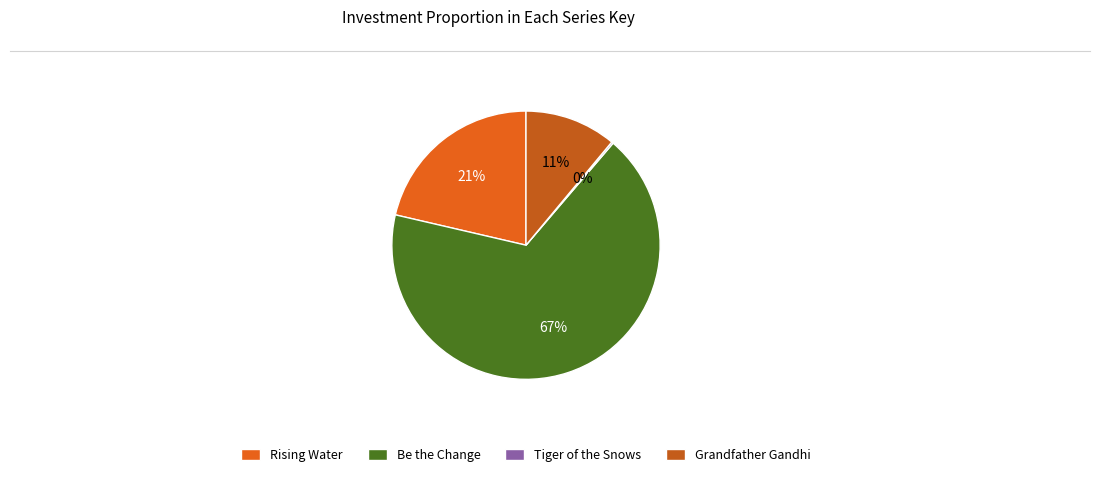

Rank the categories by value from lowest to highest.

Tiger of the Snows, Grandfather Gandhi, Rising Water, Be the Change